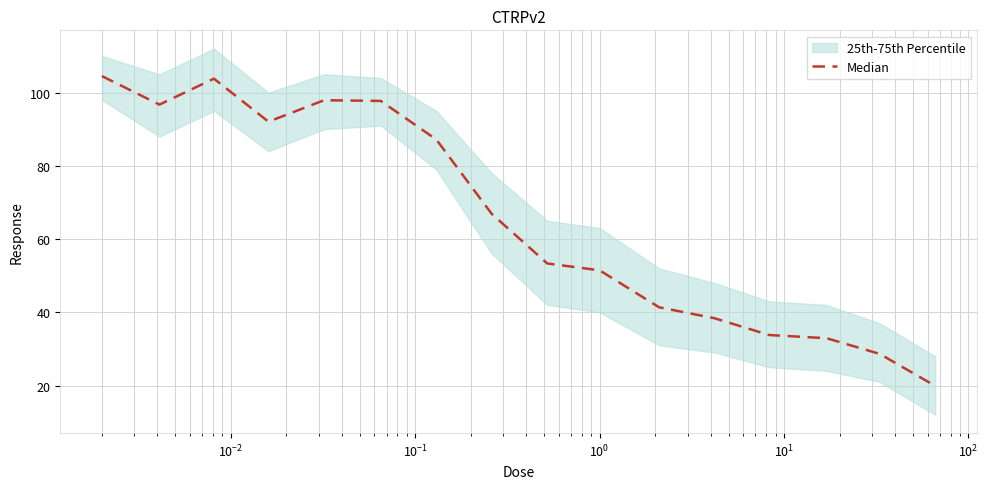

What value does the data have at 9?

51.5